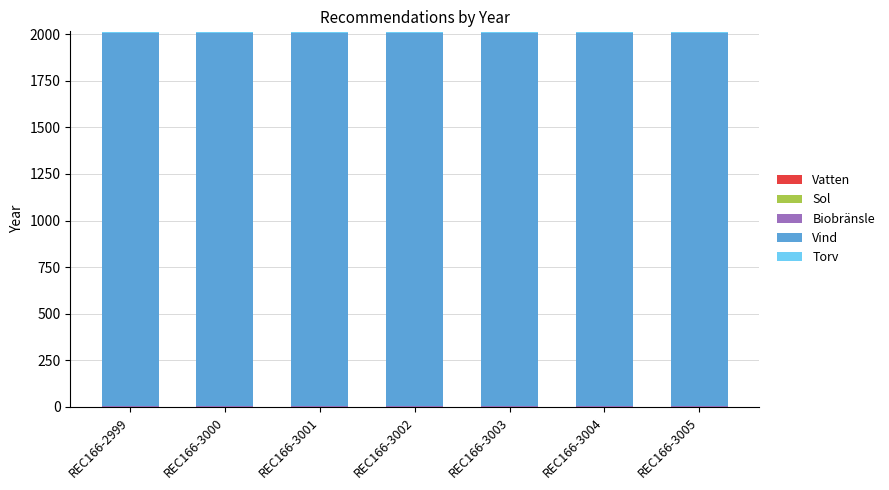

Between REC166-3002 and REC166-3005, which series saw the biggest shift?

Vatten